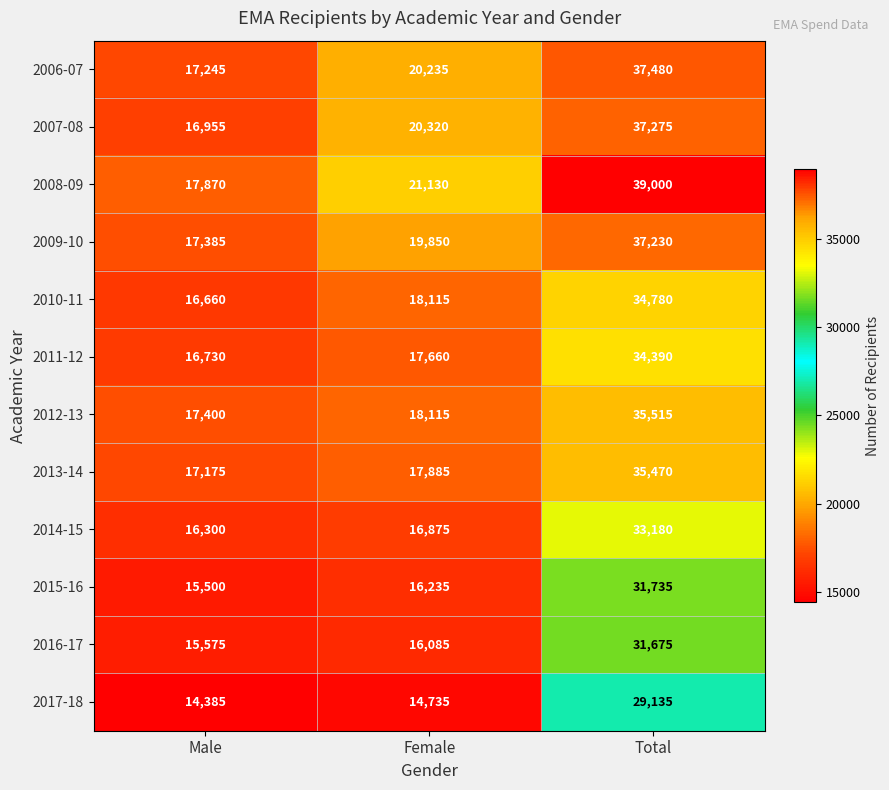

What value does the 2013-14 series have at Female?

17885